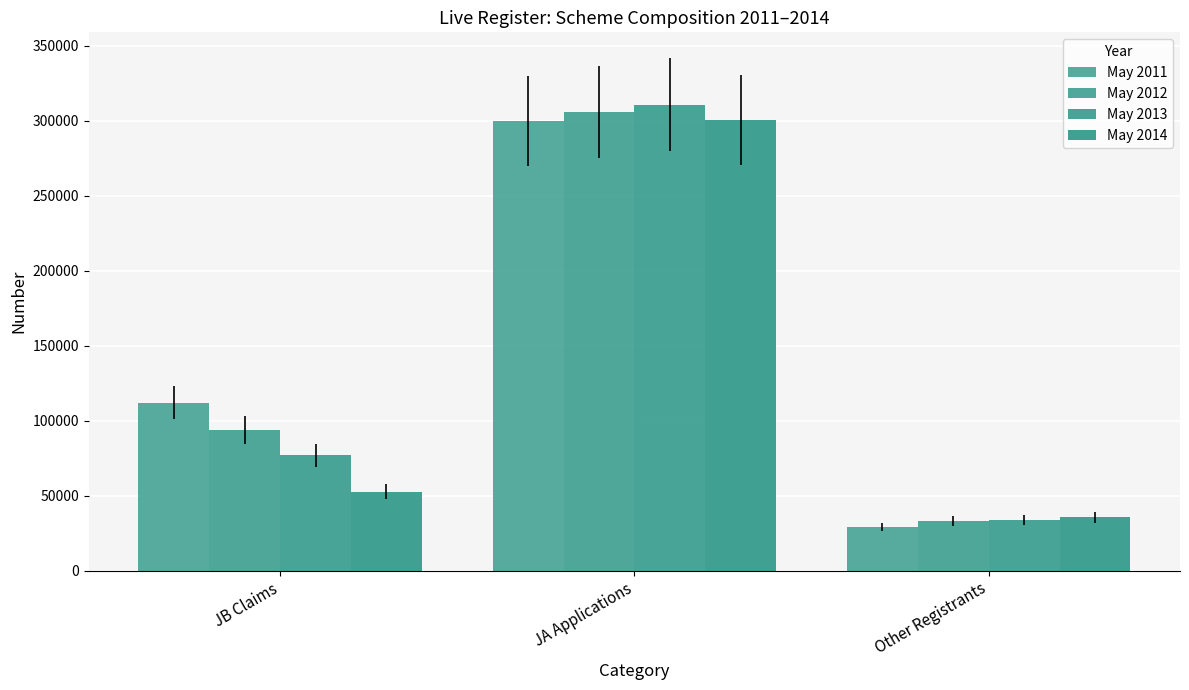

At which label is May 2012 closest to 169459?

JB Claims